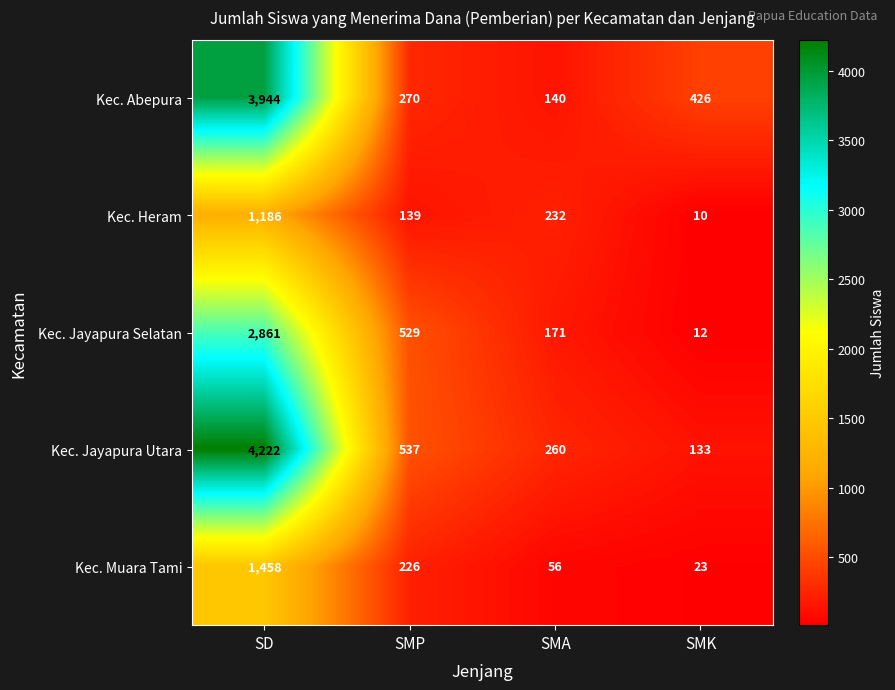

What is the smallest value displayed?

10